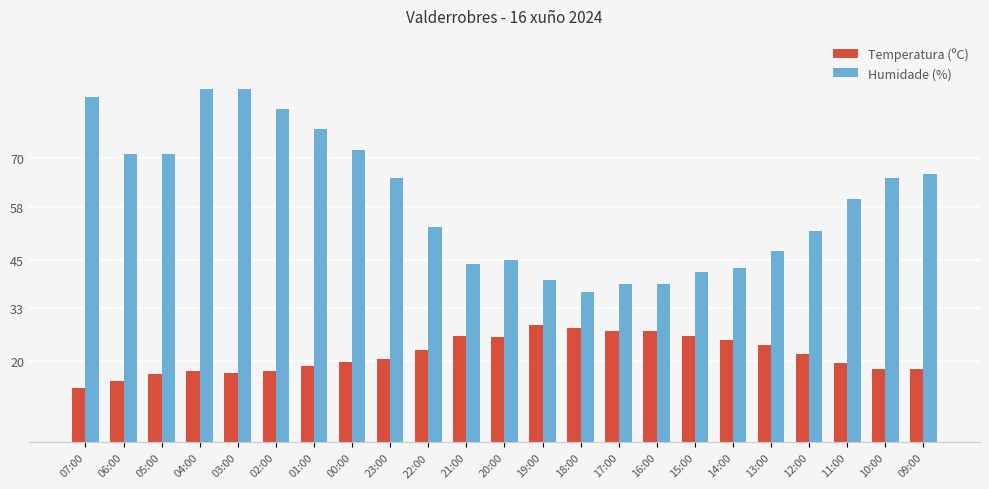

Count the number of data series in this chart.

2